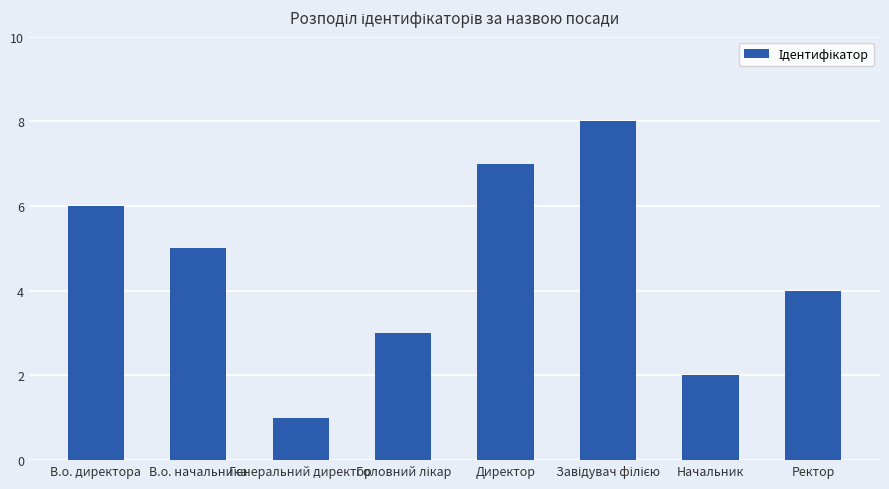

What is the greatest value displayed?

8